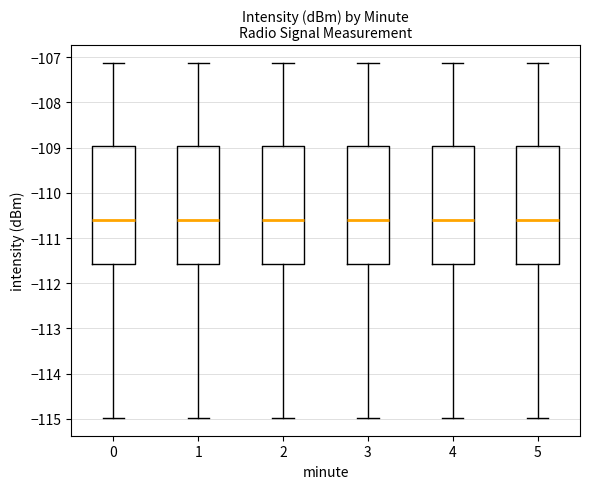

Reading left to right, transcribe this box plot: for each box, give where its median line is, the range the box spans, and where its two whiskers end, as read against the y-axis. The values are not printed on the chart, so give them approximately, as read against the axis.

0: median -110.6, box -111.6 to -109.0, whiskers -115.0 to -107.1
1: median -110.6, box -111.6 to -109.0, whiskers -115.0 to -107.1
2: median -110.6, box -111.6 to -109.0, whiskers -115.0 to -107.1
3: median -110.6, box -111.6 to -109.0, whiskers -115.0 to -107.1
4: median -110.6, box -111.6 to -109.0, whiskers -115.0 to -107.1
5: median -110.6, box -111.6 to -109.0, whiskers -115.0 to -107.1